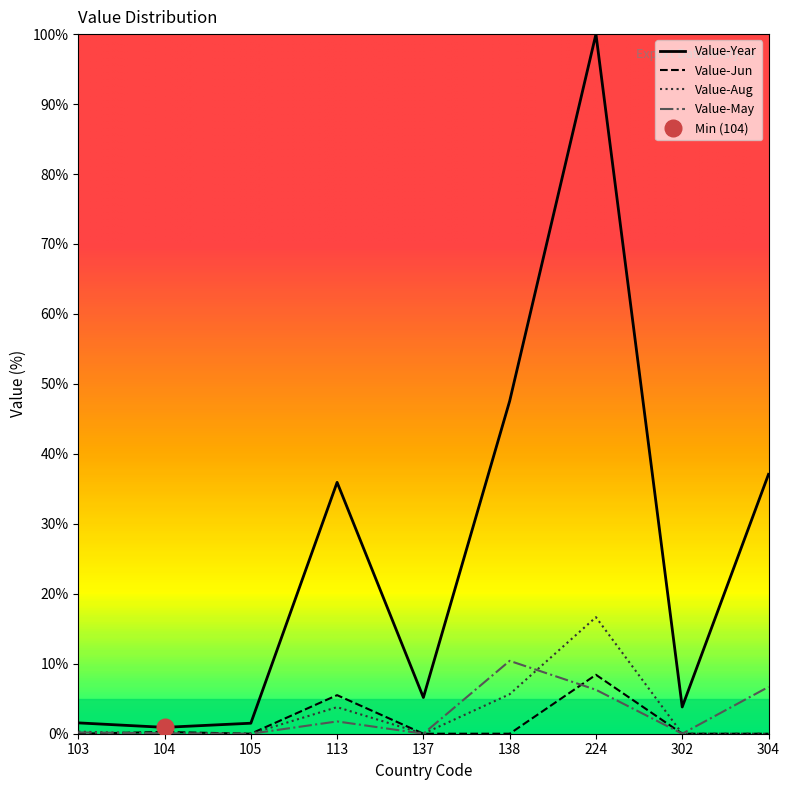

What is the average value of the Value-Jun series?

1.6